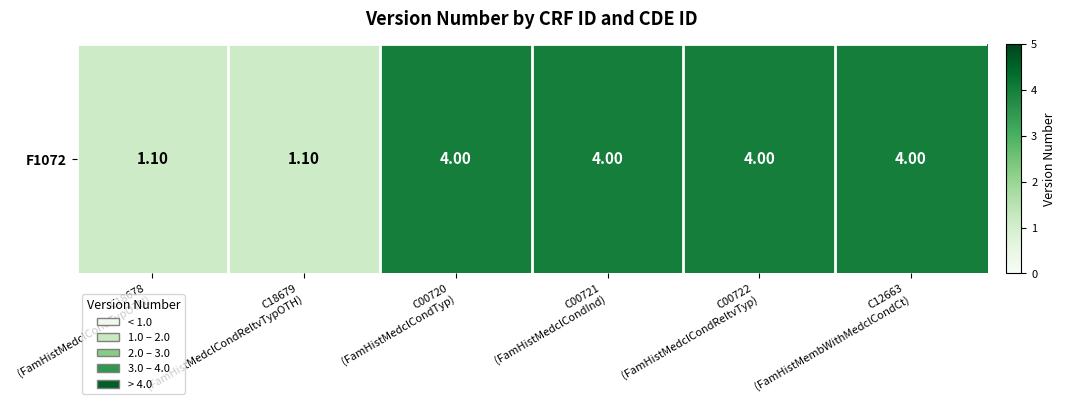

List the labels in order of value, smallest first.

C18678
(FamHistMedclCondTypOTH), C18679
(FamHistMedclCondReltvTypOTH), C00720
(FamHistMedclCondTyp), C00721
(FamHistMedclCondInd), C00722
(FamHistMedclCondReltvTyp), C12663
(FamHistMembWithMedclCondCt)